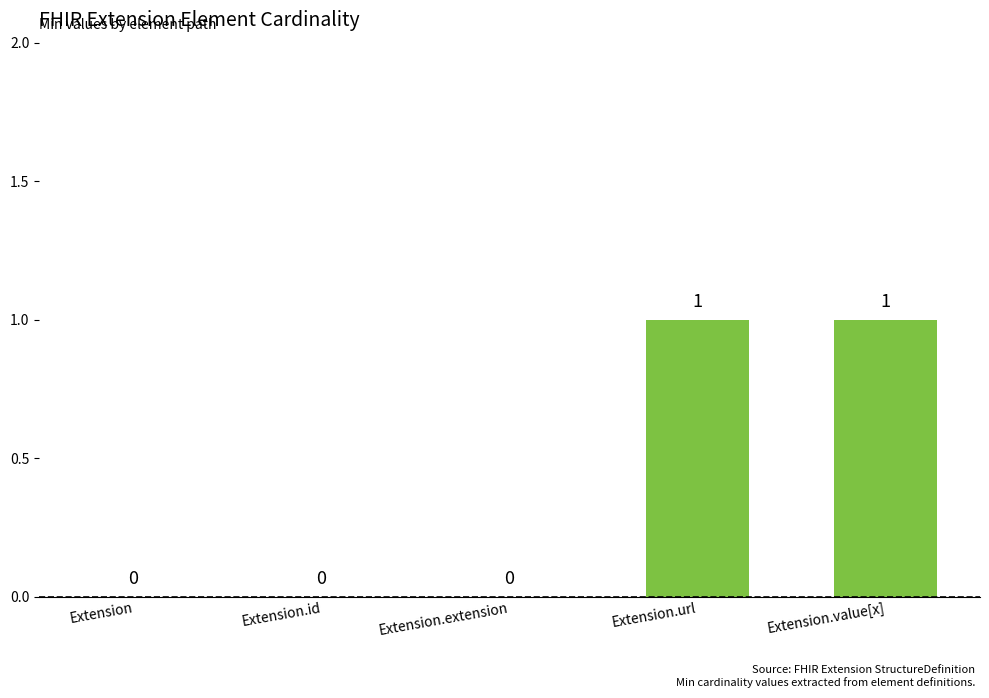

Count the number of values greater than 0.

2